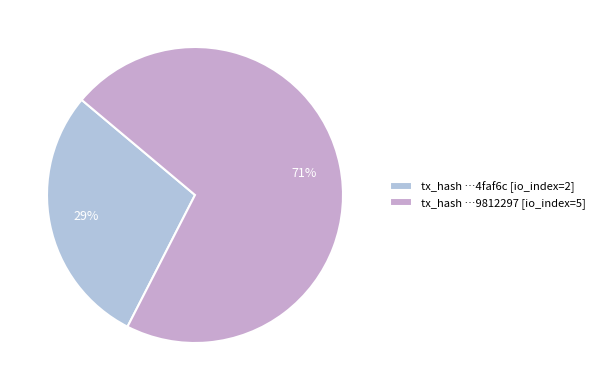

How many slices are in this pie chart?

2